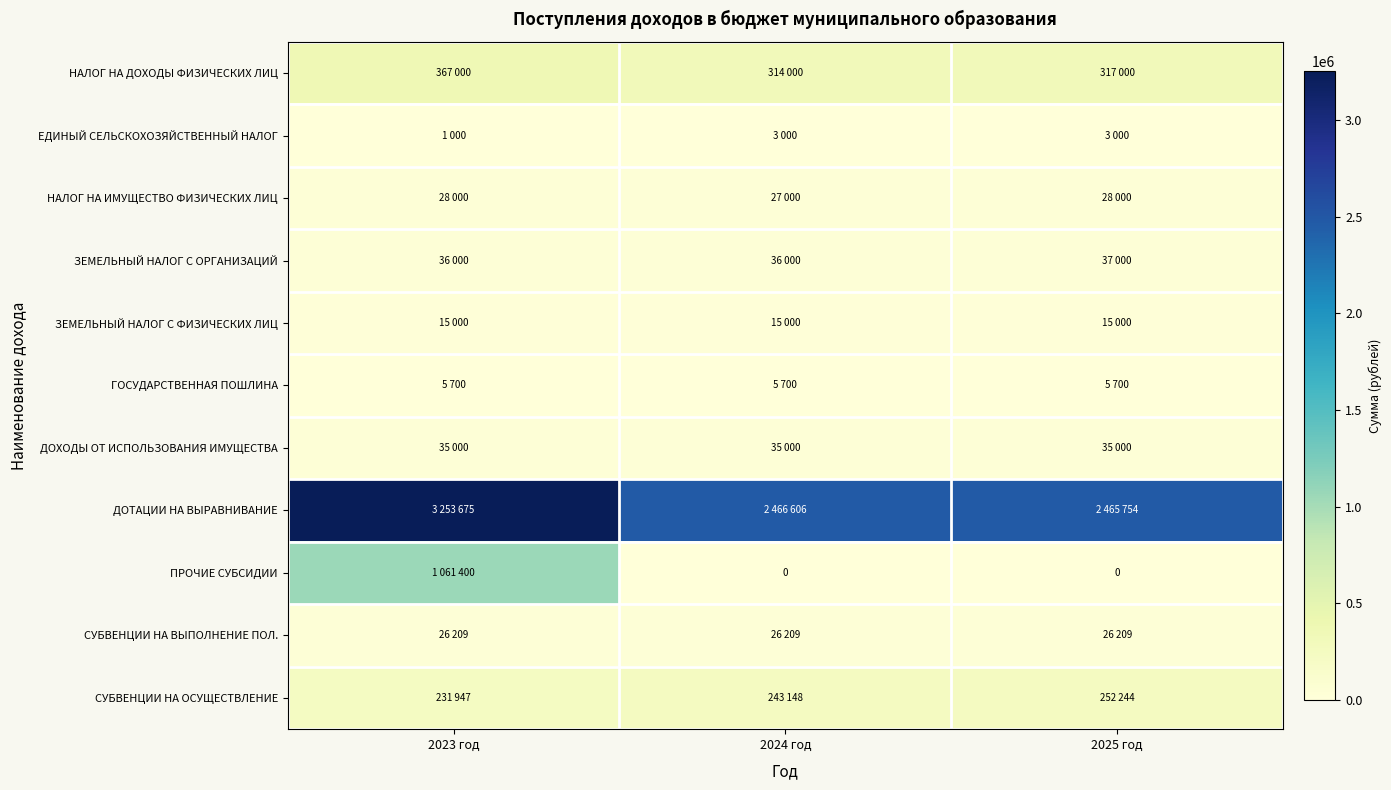

At how many categories does at least one series exceed 353267?

3